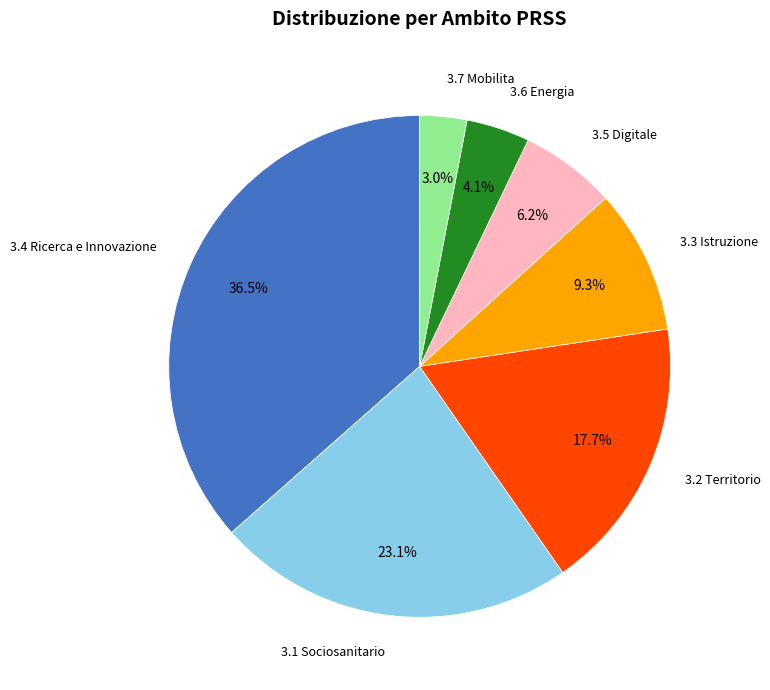

Rank the categories by value from lowest to highest.

3.7 Mobilita, 3.6 Energia, 3.5 Digitale, 3.3 Istruzione, 3.2 Territorio, 3.1 Sociosanitario, 3.4 Ricerca e Innovazione